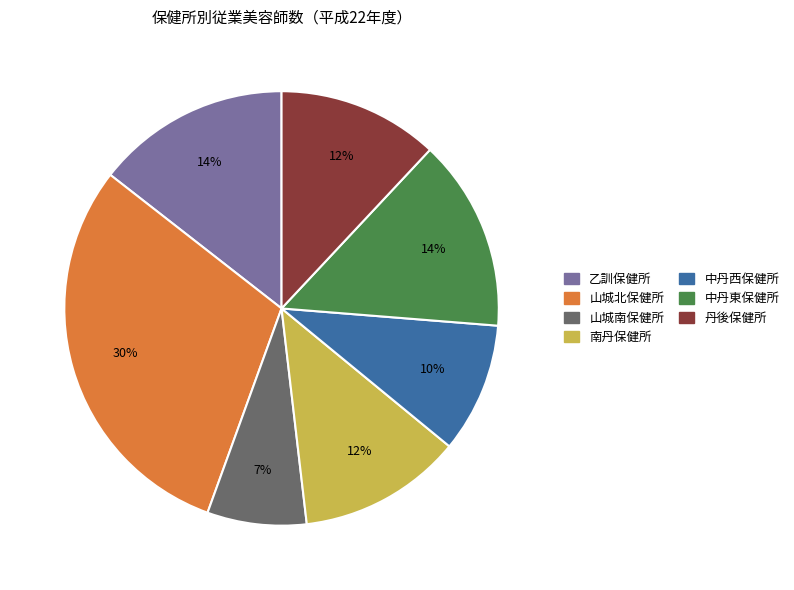

What is the ratio of the value at 丹後保健所 to the value at 山城北保健所?

0.4